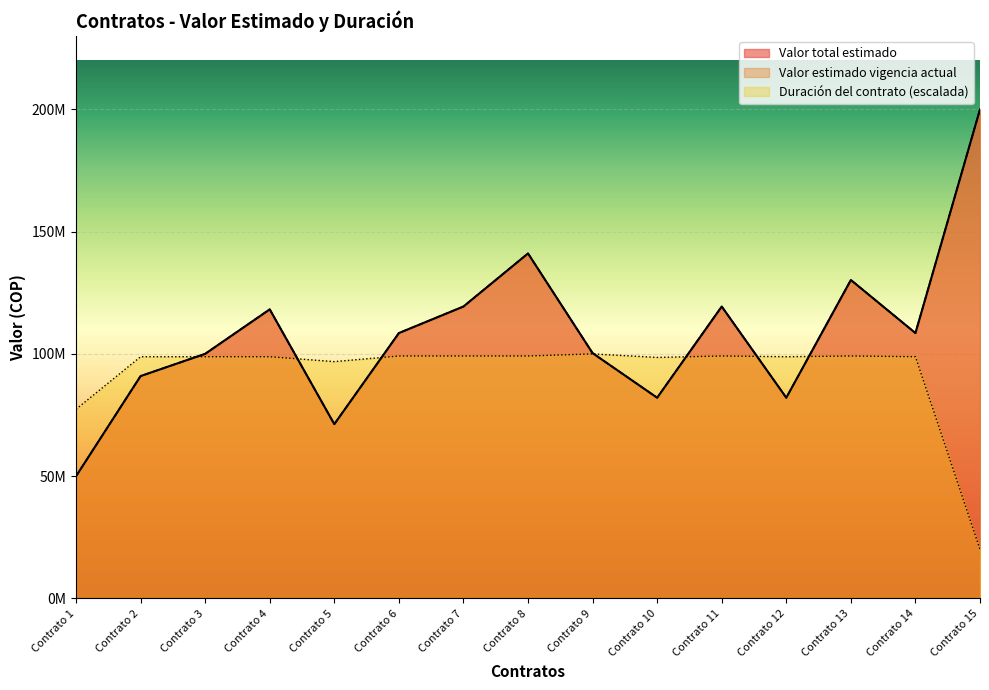

Reading left to right, list all the values displayed in this chart.

Valor total estimado: 49960998.0	90935000.0	100028000.0	118215000.0	71268000.0	108527000.0	119380000.0	141085000.0	100319000.0	82079000.0	119380000.0	82079000.0	130232000.0	108527000.0	200000000.0
Valor estimado vigencia actual: 49960998.0	90935000.0	100028000.0	118215000.0	71268000.0	108527000.0	119380000.0	141085000.0	100319000.0	82079000.0	119380000.0	82079000.0	130232000.0	108527000.0	200000000.0
Duración del contrato: 77363896.8	98853868.2	98853868.2	98853868.2	96848137.5	99140401.1	99140401.1	99140401.1	100000000.0	98567335.2	99140401.1	98853868.2	99140401.1	98853868.2	20057306.6